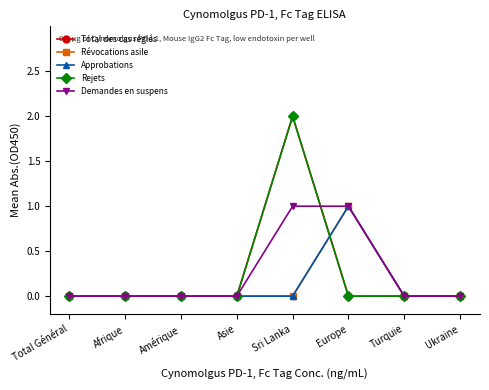

Does the chart have visible grid lines?

No